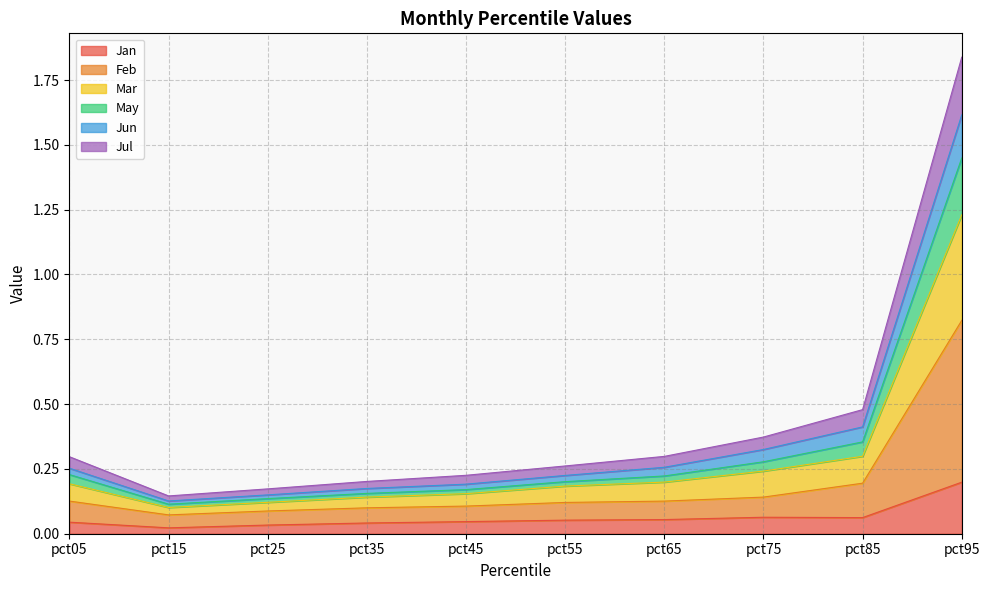

The value of Feb at pct95 is 1.5. True or false?

False